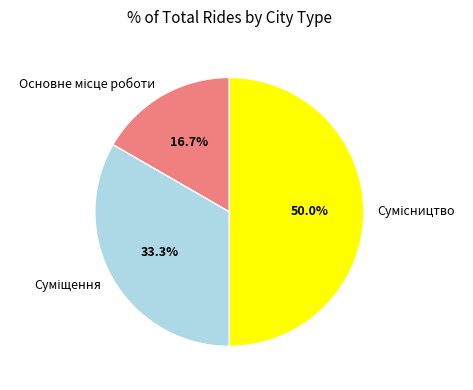

To the nearest percent, what portion does Сумісництво represent?

50%